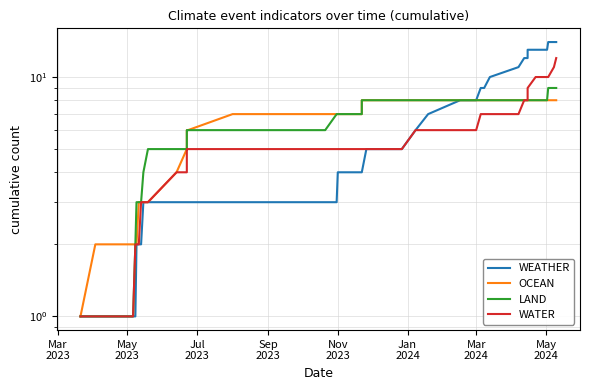

Is it true that OCEAN equals 14 at 28?

False